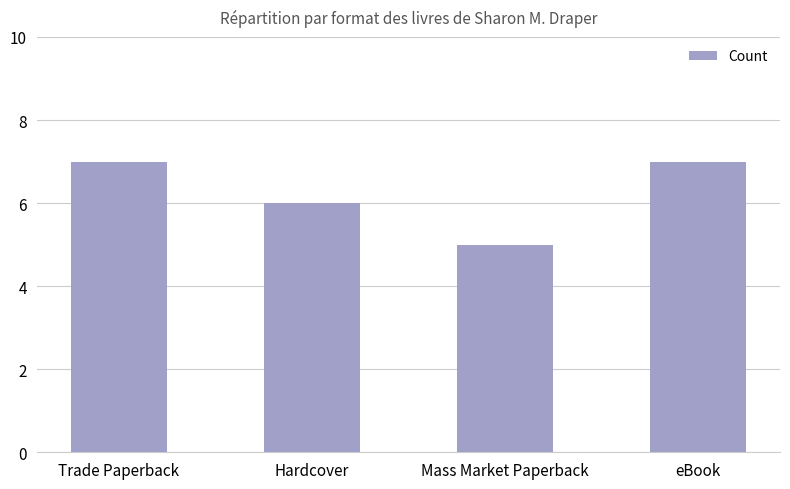

What is the label of the 1st bar from the right?

eBook